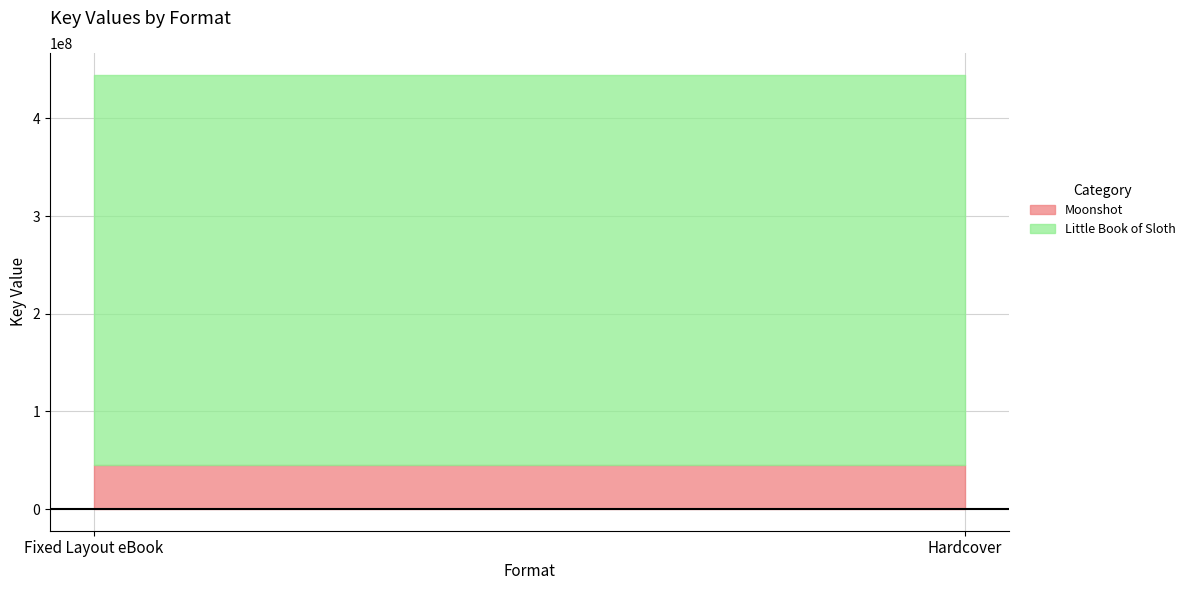

Between Fixed Layout eBook and Hardcover, which series saw the biggest shift?

Moonshot